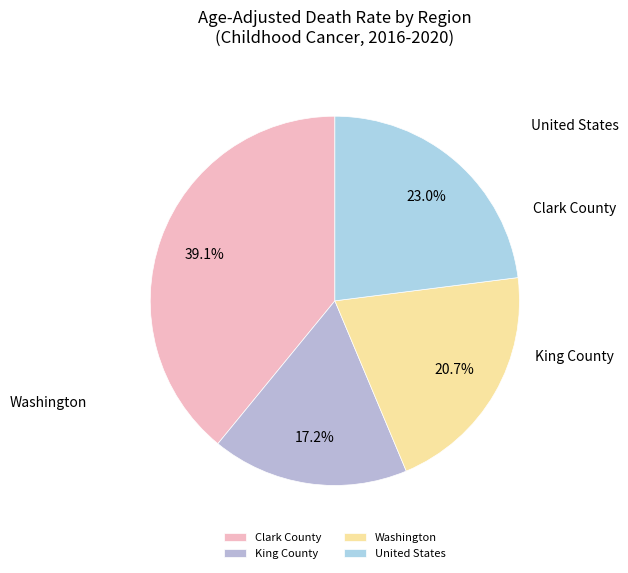

Which category has the biggest portion of the pie?

Clark County